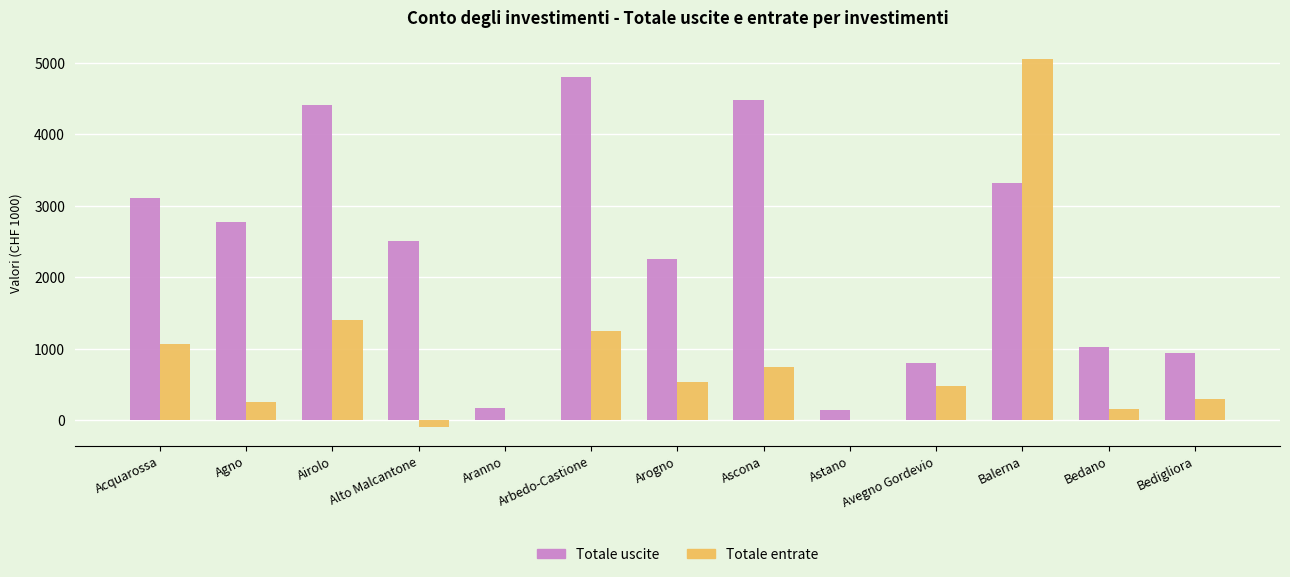

Is the value of Totale uscite at Balerna greater than the value of Totale entrate at Balerna?

No